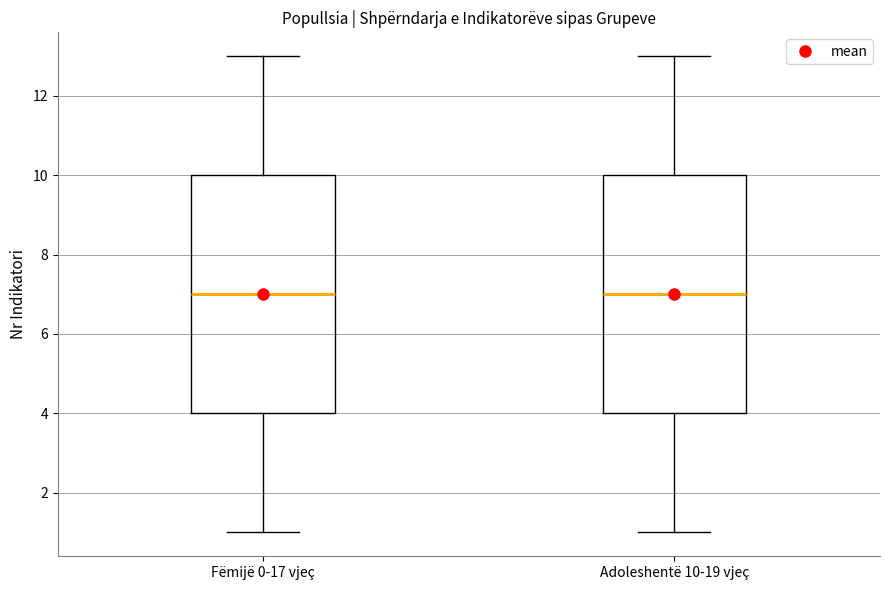

Reading left to right, transcribe this box plot: for each box, give where its median line is, the range the box spans, and where its two whiskers end, as read against the y-axis. The values are not printed on the chart, so give them approximately, as read against the axis.

Fëmijë 0-17 vjeç: median 7, box 4 to 10, whiskers 1 to 13
Adoleshentë 10-19 vjeç: median 7, box 4 to 10, whiskers 1 to 13